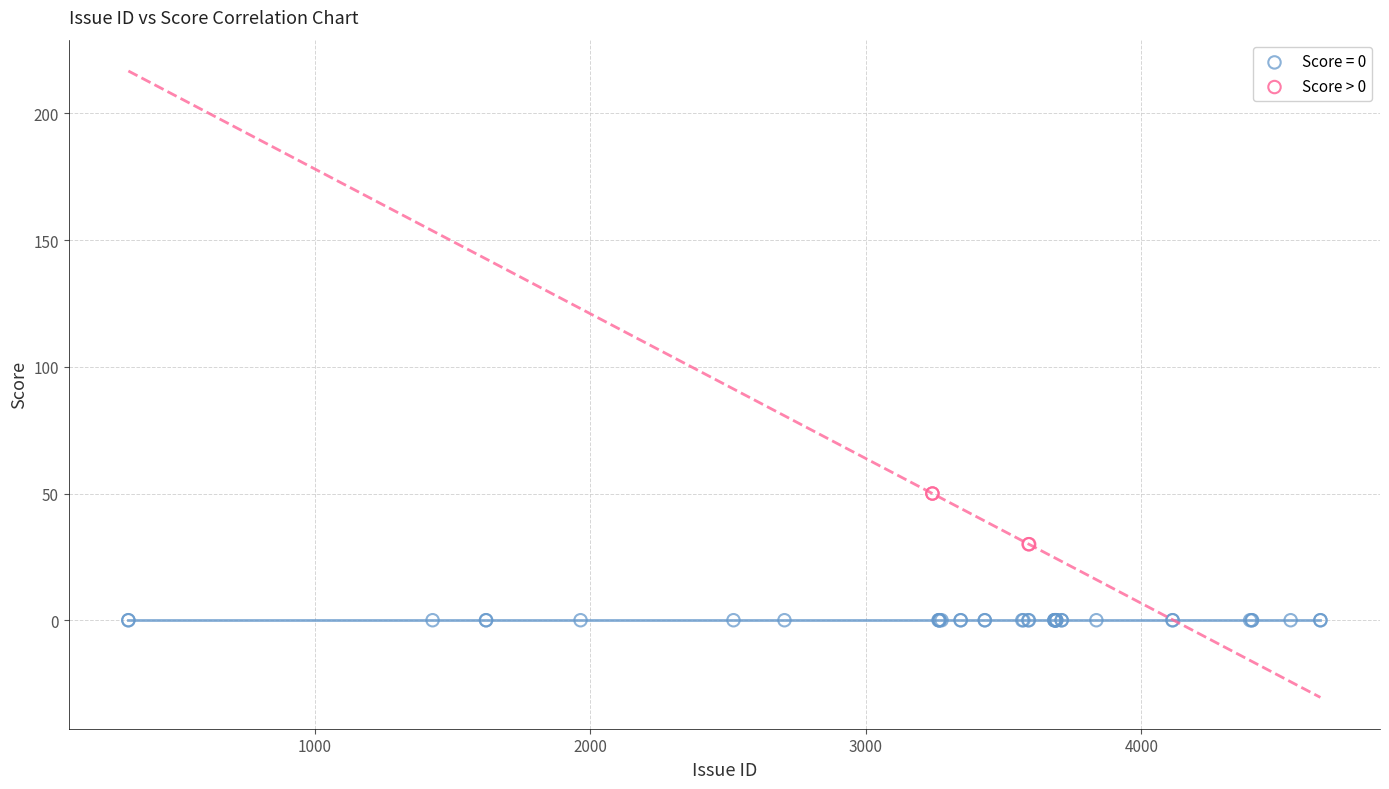

Which series reaches the minimum Y coordinate?

Score = 0